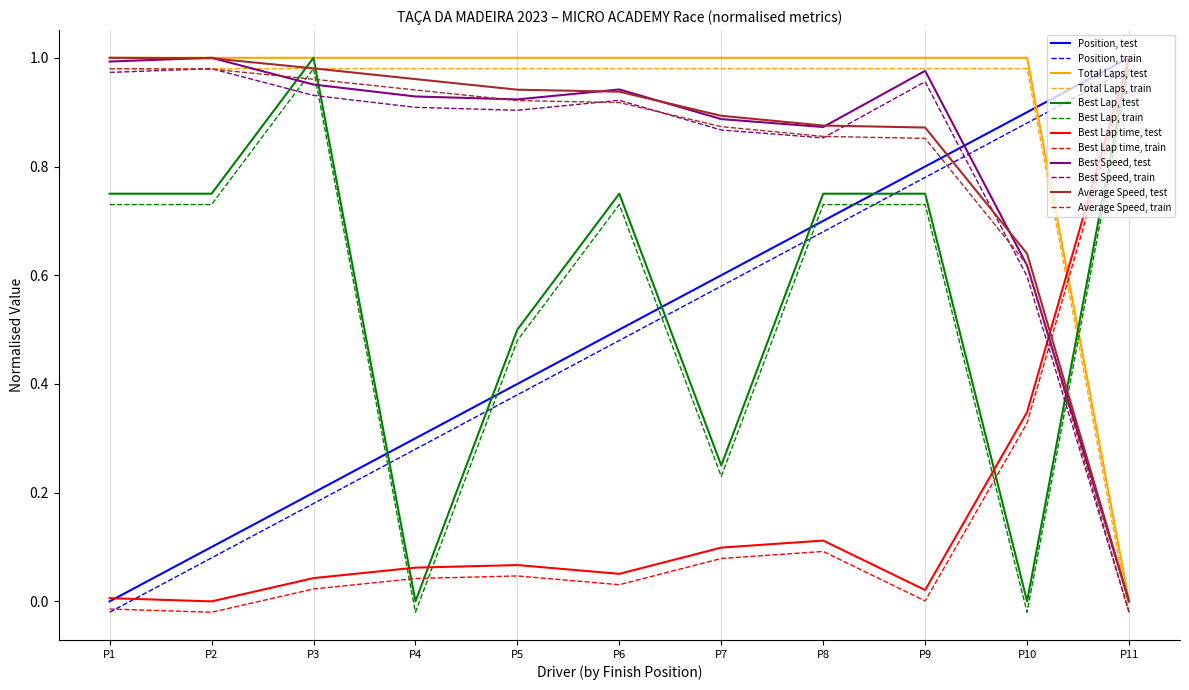

After their last crossing, which series has the higher values: Position, train or Average Speed, train?

Position, train